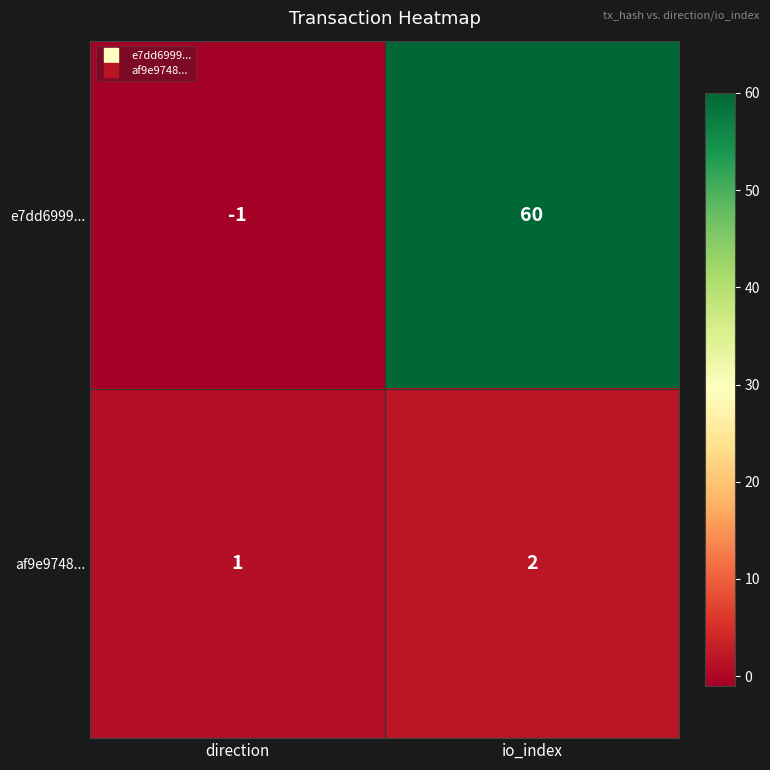

Which series has the widest spread of values?

e7dd6999...